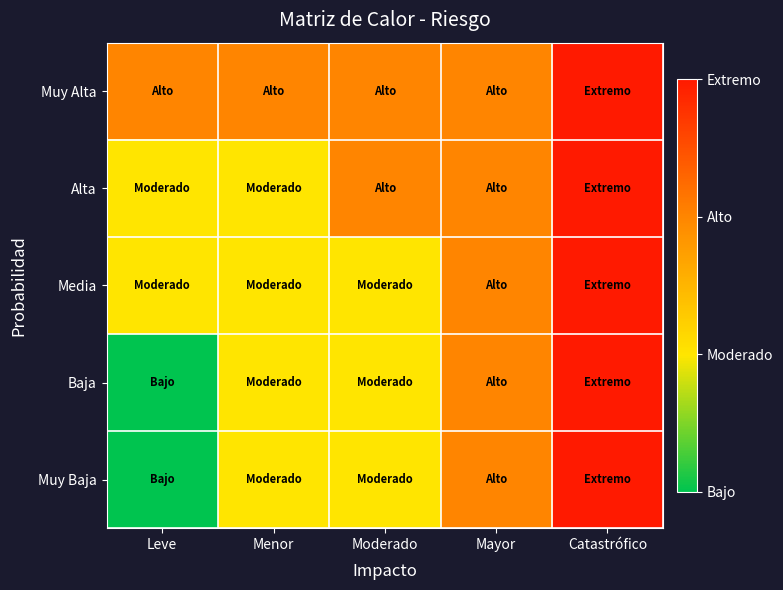

What is the total value across all series at Mayor?

15